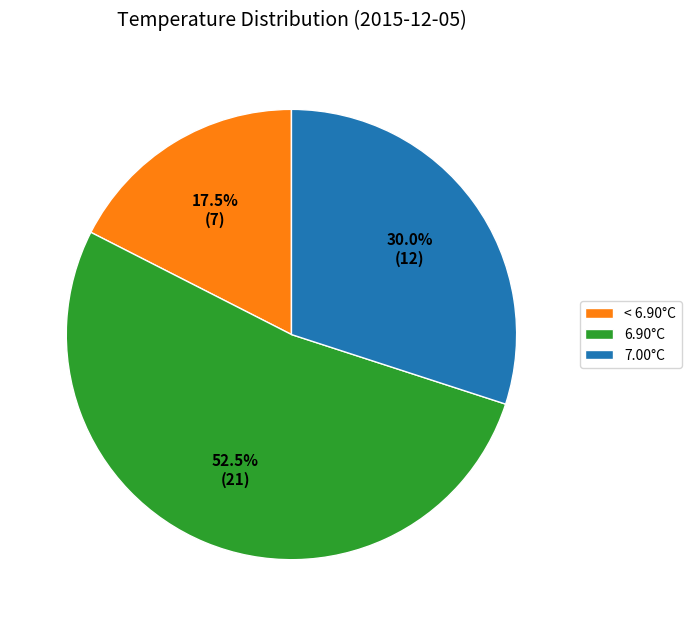

Does any single category account for the majority?

Yes